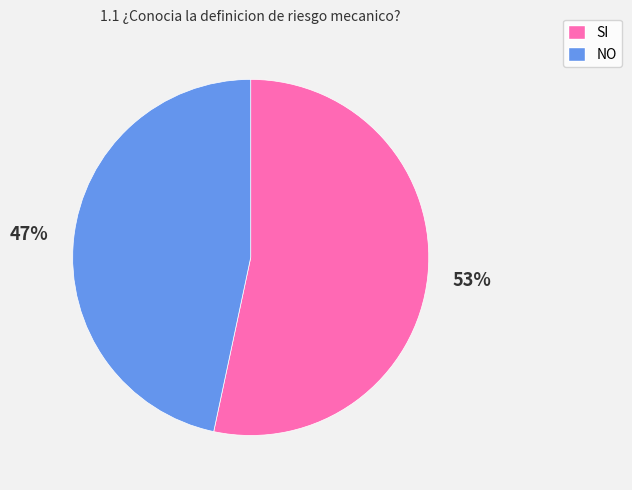

How many slices are in this pie chart?

2